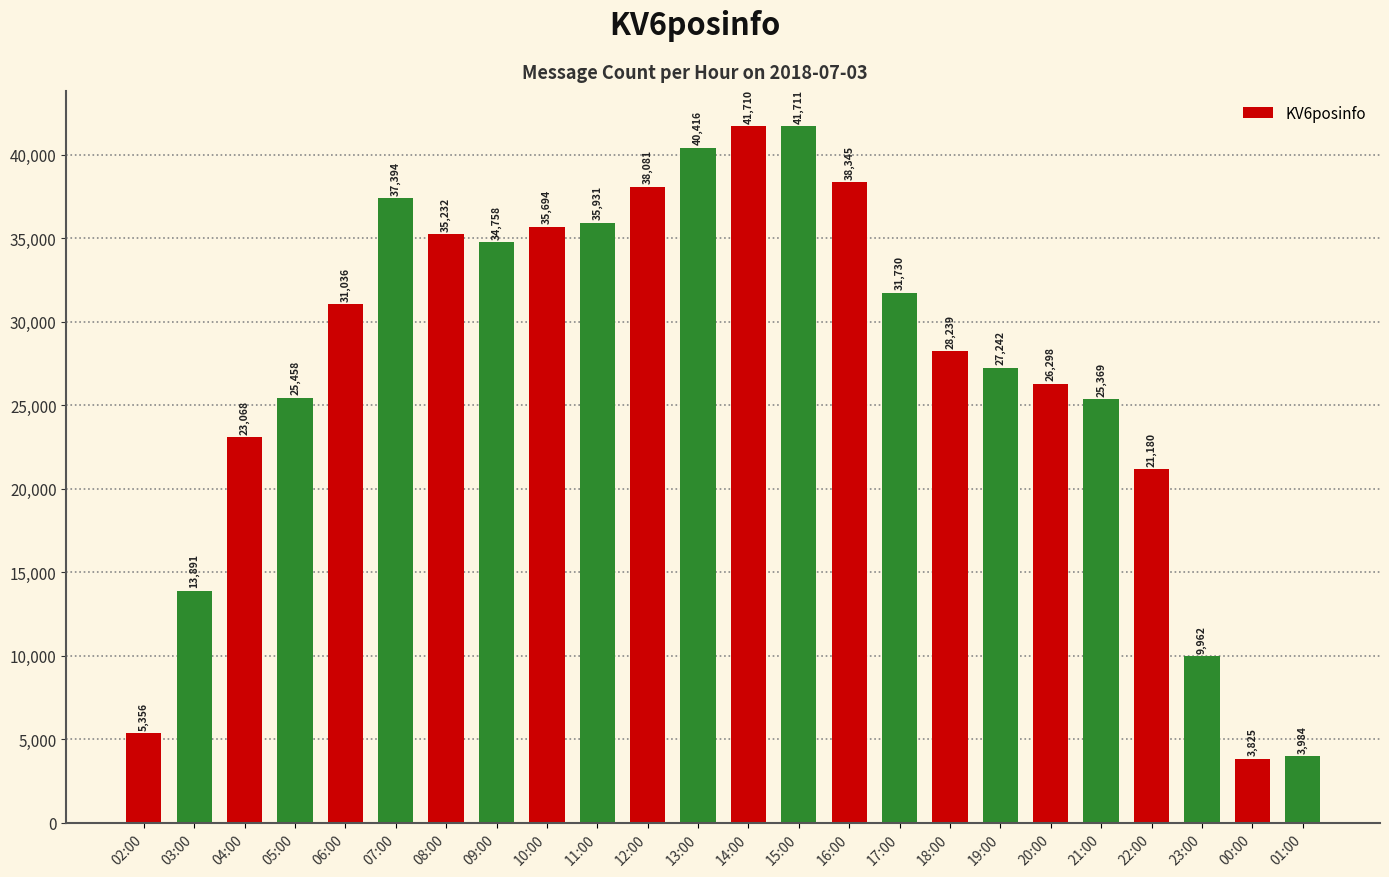

What is the maximum value shown in the chart?

41711